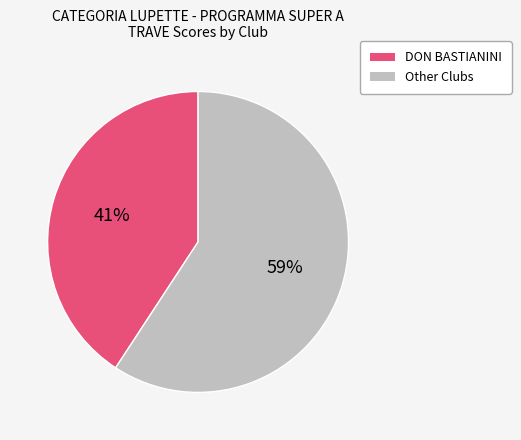

To the nearest percent, what is the difference between the largest and smallest slice percentages?

18%